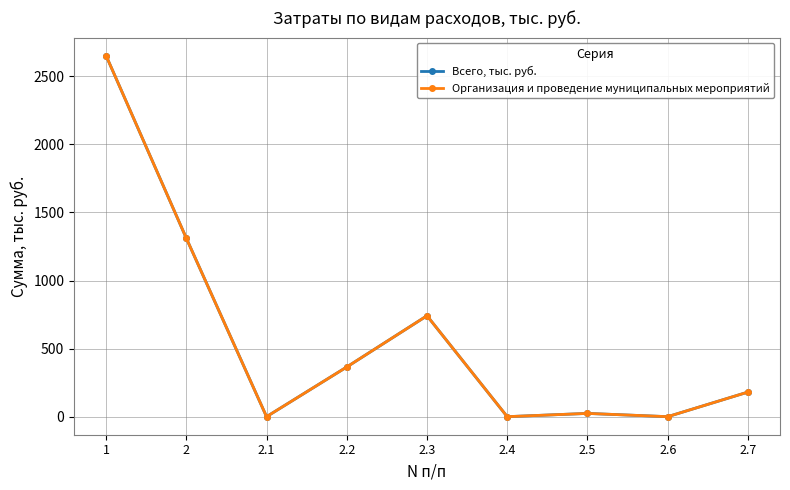

Is this an area chart (filled region under the line)?

No